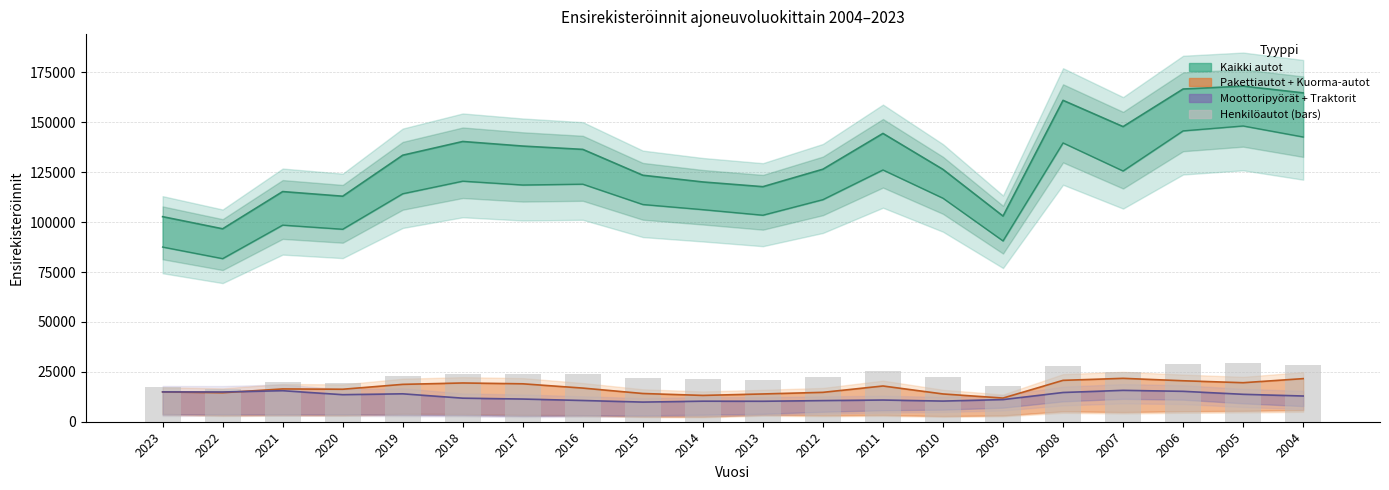

Rank the categories by value from lowest to highest.

2022, 2023, 2009, 2020, 2021, 2013, 2014, 2015, 2012, 2010, 2019, 2017, 2016, 2018, 2007, 2011, 2008, 2004, 2006, 2005